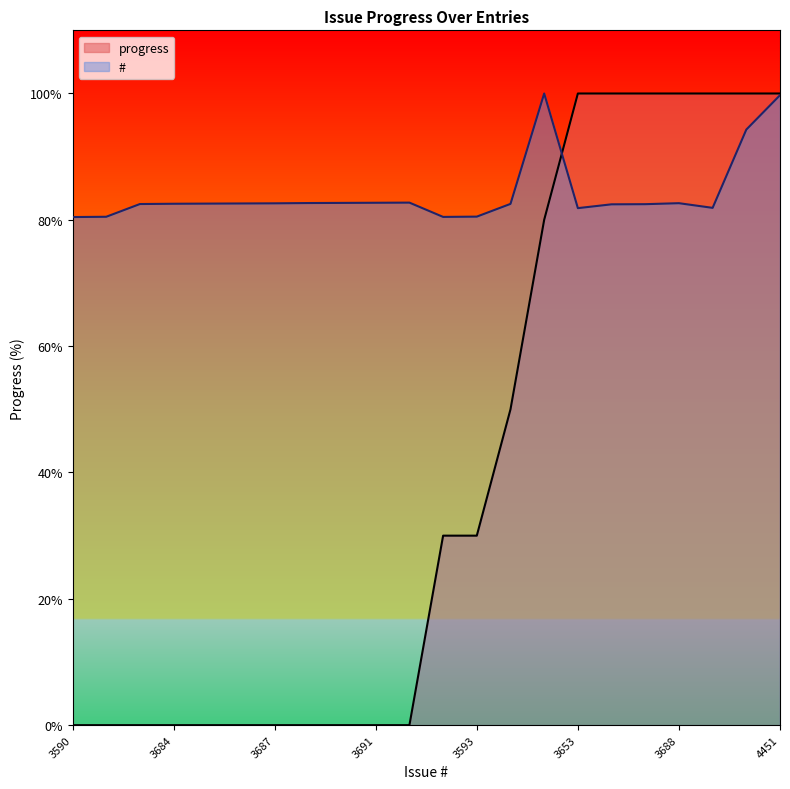

What is the spread (max minus min) of values at 3690?

82.7